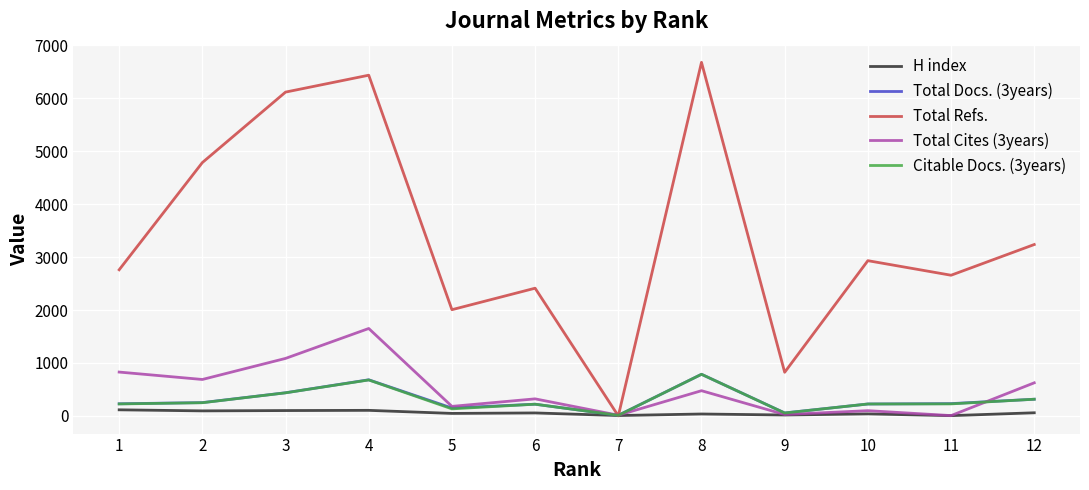

True or false: Total Cites (3years) has a value of 1086 at 3.

True